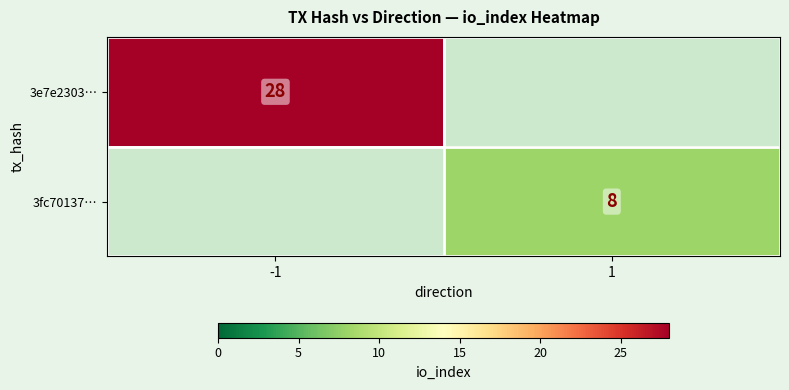

What is the minimum value shown in the chart?

8.0